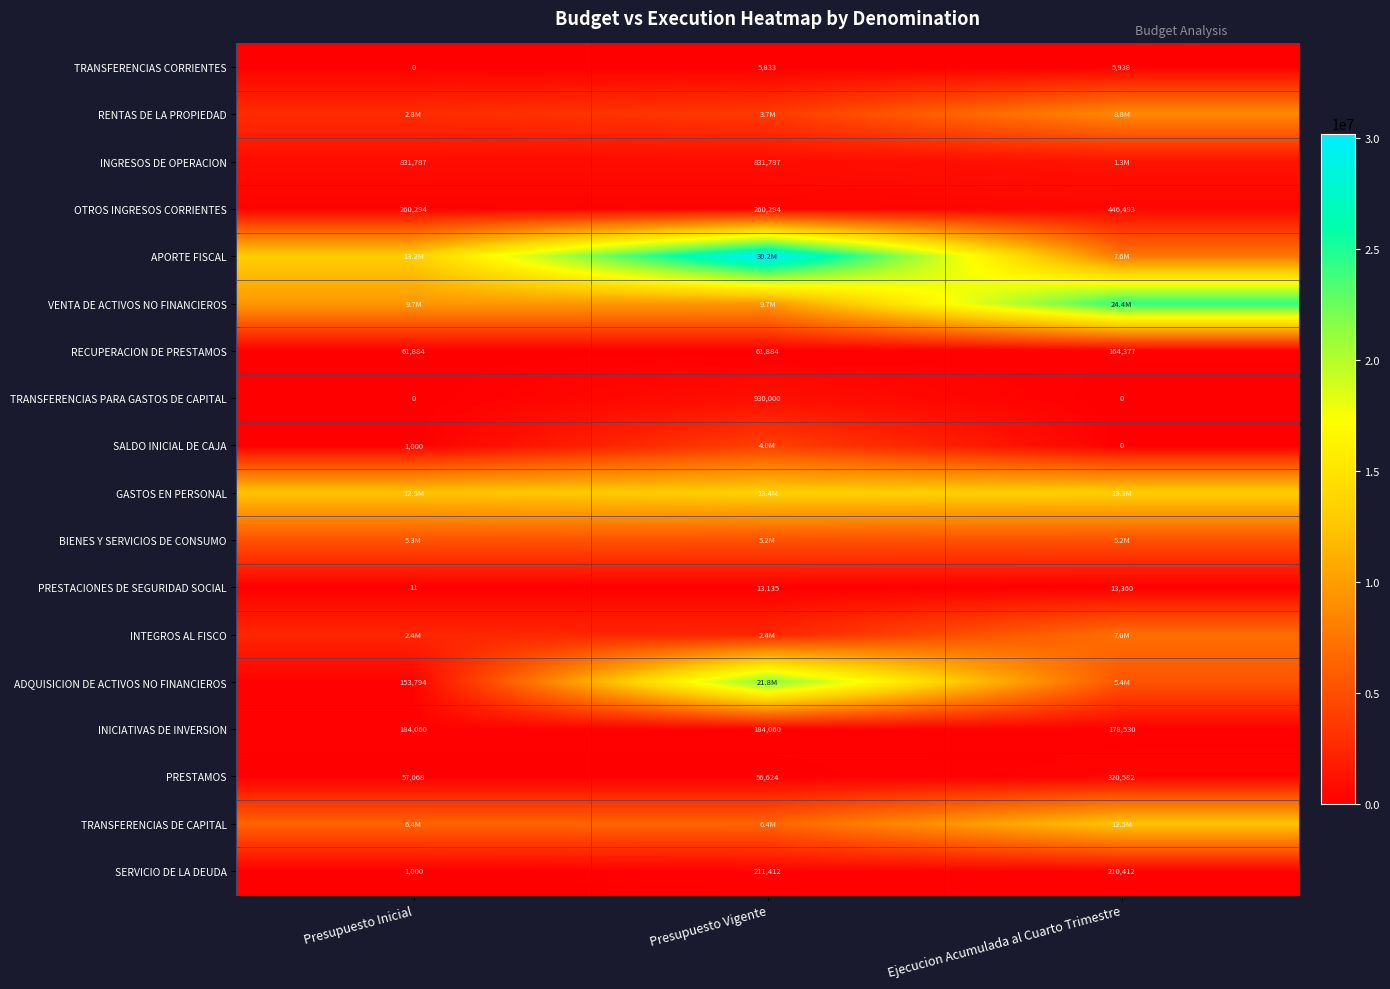

At which label does PRESTAMOS reach its minimum?

Presupuesto Vigente